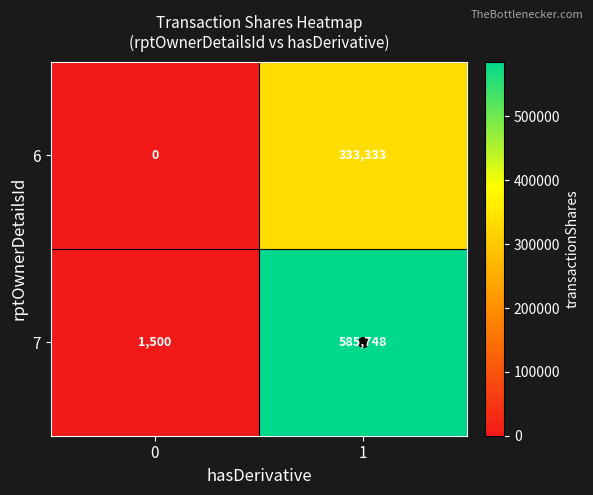

What is the spread (max minus min) of values at 0?

1500